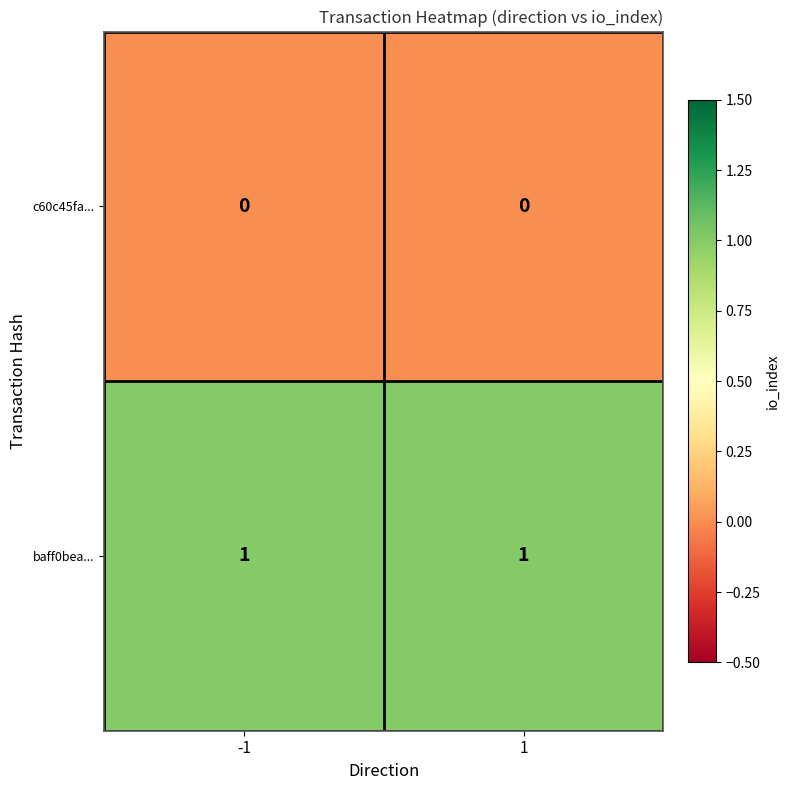

True or false: baff0bea... has a value of 0 at 1.

False